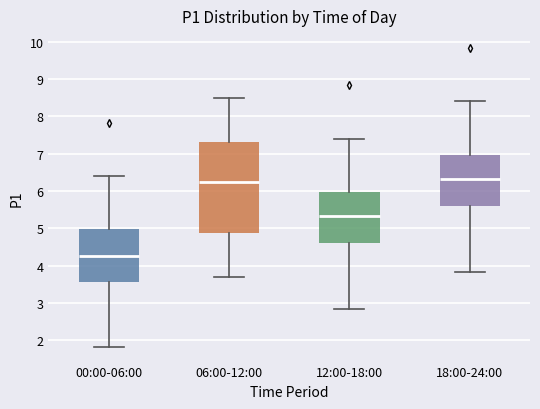

Reading left to right, transcribe this box plot: for each box, give where its median line is, the range the box spans, and where its two whiskers end, as read against the y-axis. The values are not printed on the chart, so give them approximately, as read against the axis.

00:00-06:00: median 4.3, box 3.6 to 5.0, whiskers 1.8 to 6.4
06:00-12:00: median 6.3, box 4.9 to 7.3, whiskers 3.7 to 8.5
12:00-18:00: median 5.3, box 4.6 to 6.0, whiskers 2.8 to 7.4
18:00-24:00: median 6.3, box 5.6 to 7.0, whiskers 3.8 to 8.4